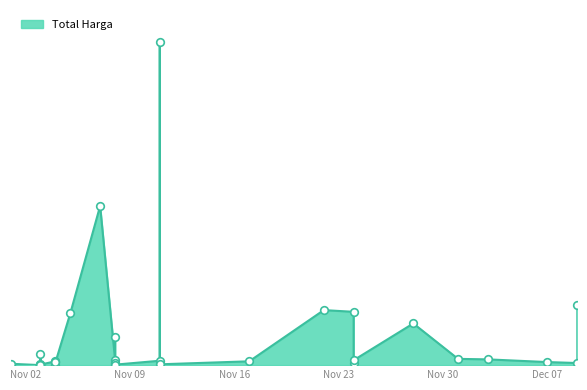

What is the ratio of the value at 2021-11-07 to the value at 2021-11-24?

3.0